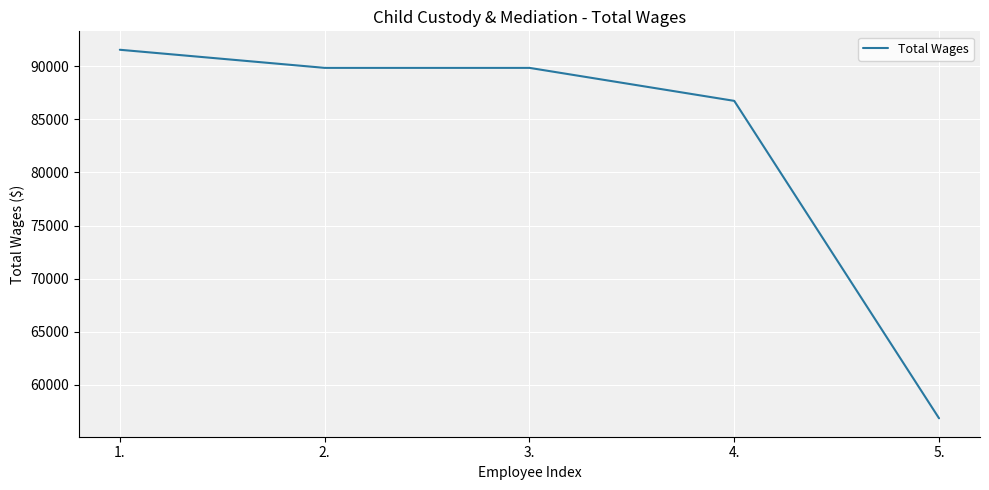

Is this an area chart (filled region under the line)?

No